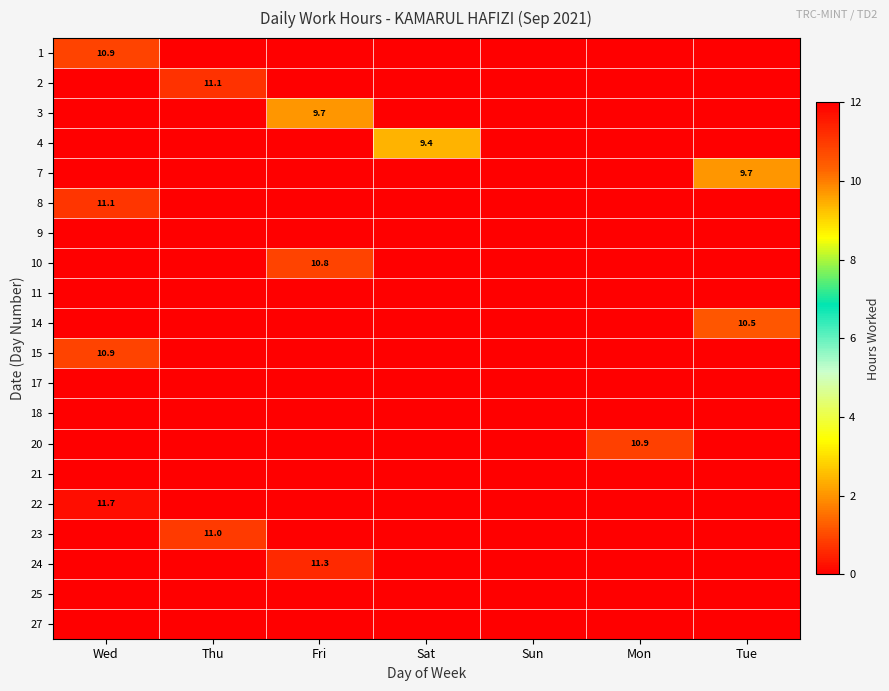

At which category does the chart reach its peak across all series?

Wed